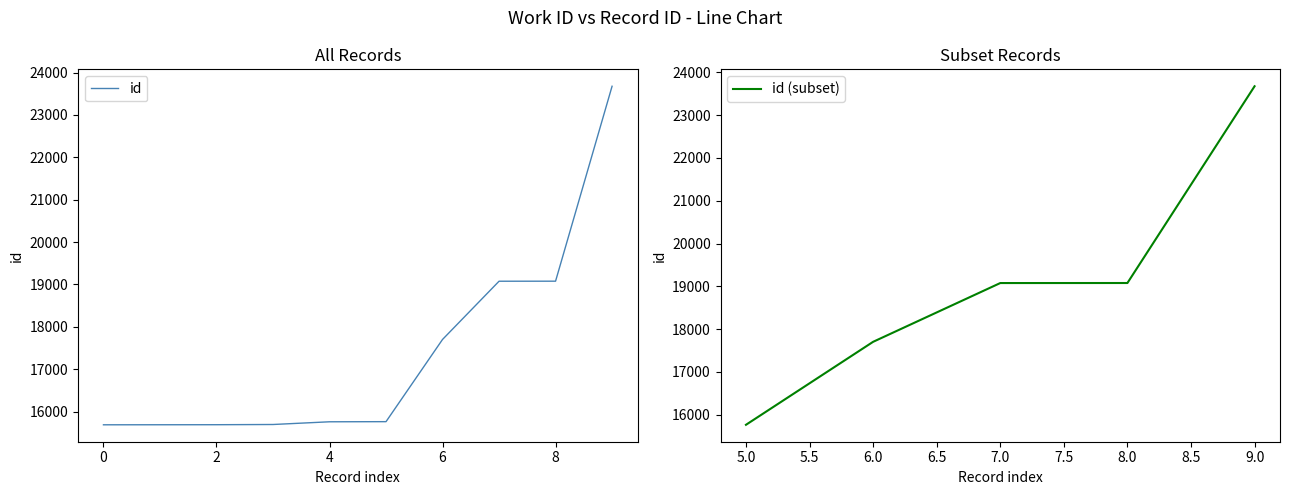

What is the difference between the maximum and minimum values?

7989